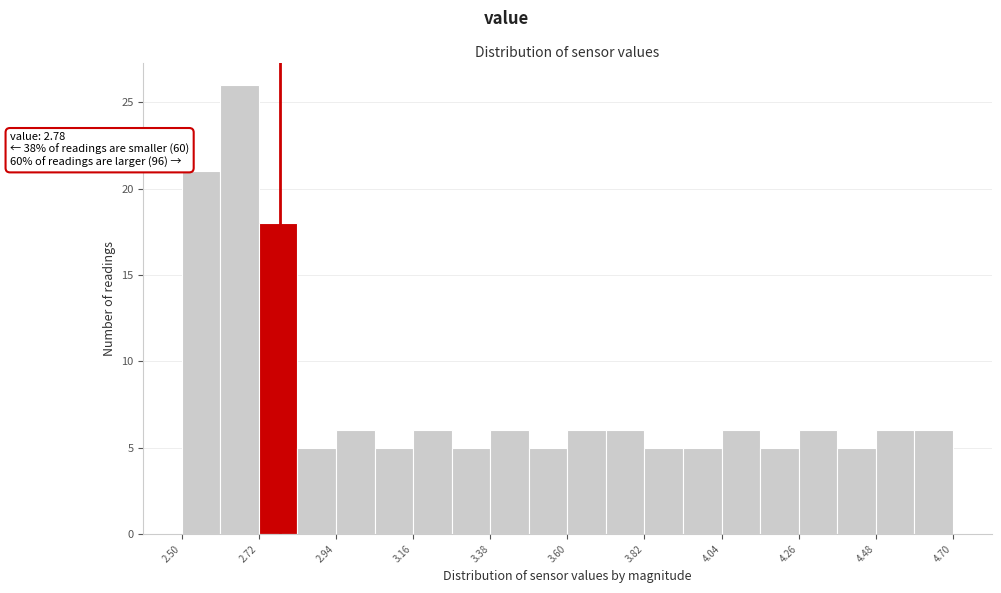

Around what value on the x-axis is the tallest bar? Give the approximate position of its centre, as read against the axis.

2.65